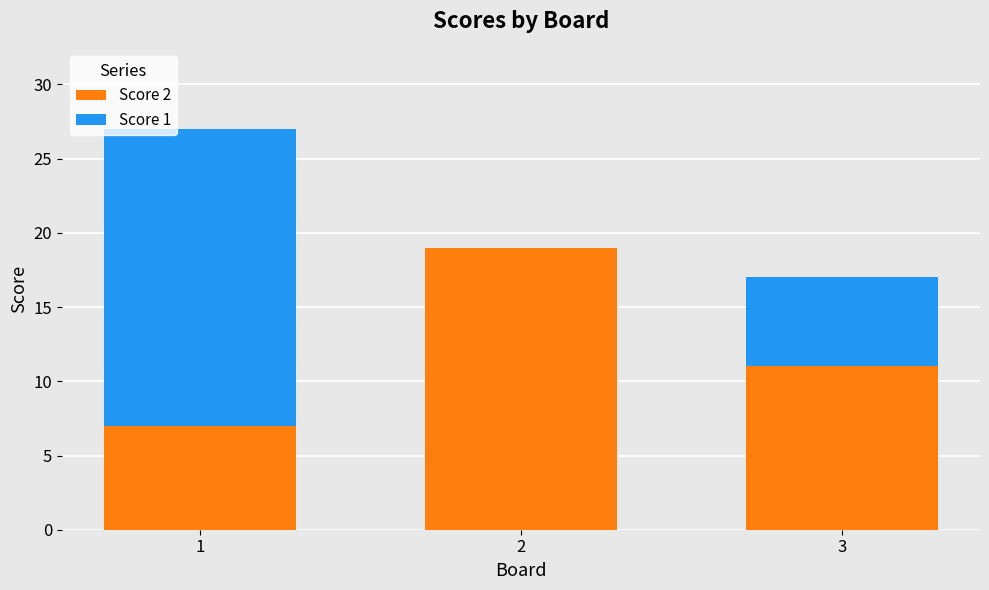

The Score 2 series shows 11 at 3. True or false?

True